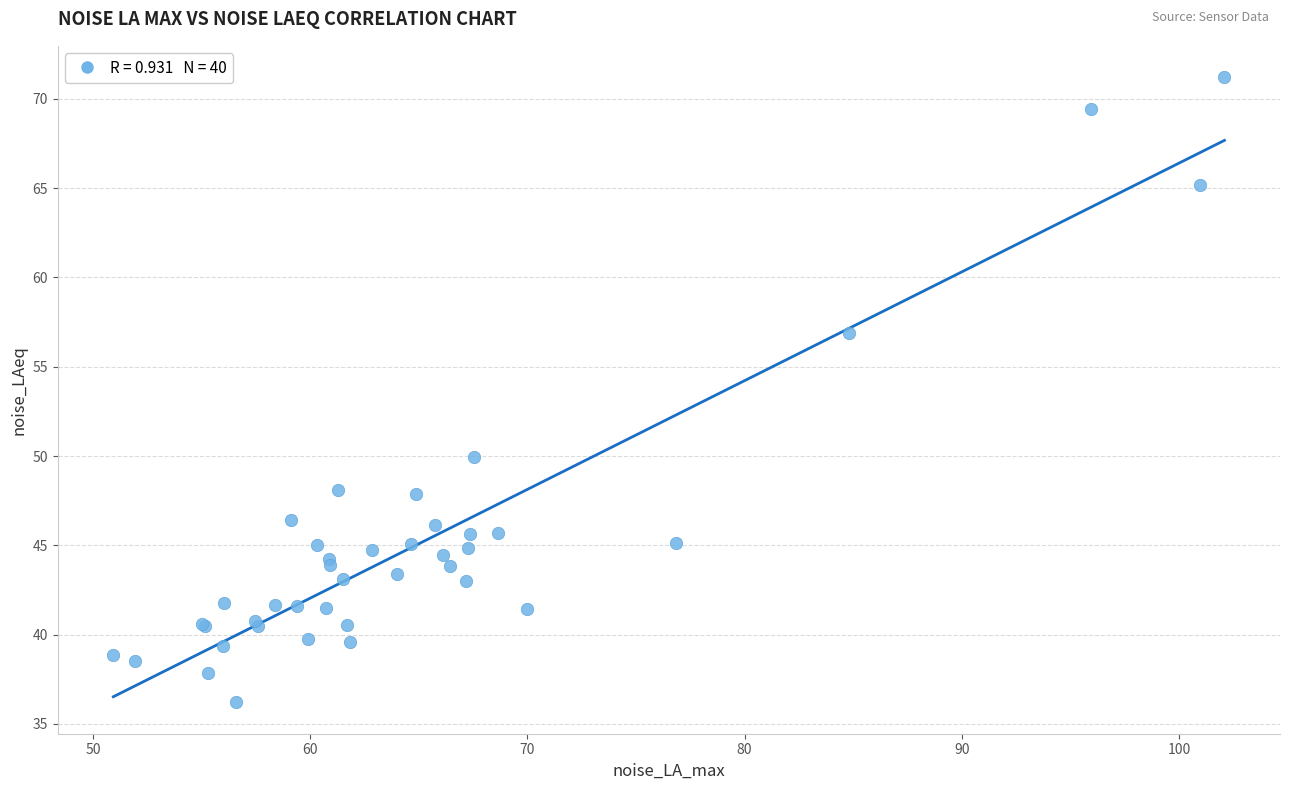

What Y value in the scatter plot is closest to 53?

50.0